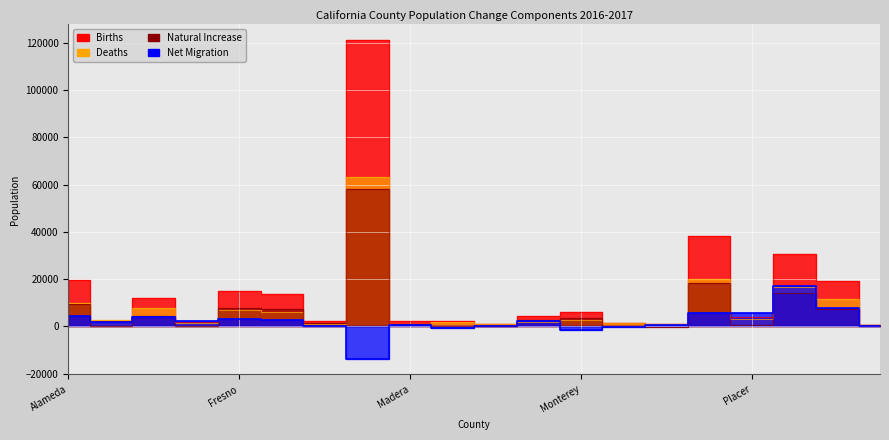

Reading right to left, transcribe all the data shown in this chart.

Births: 760	19208	30499	3781	38264	795	1298	6017	4307	1035	2226	2189	121107	2309	13547	14798	1639	12166	2462	19501
Deaths: 366	11677	16451	3301	19862	1056	1297	2580	1843	828	1954	1117	63057	833	6108	7057	1573	7869	2477	10052
Natural Increase: 394	7531	14048	480	18402	-261	1	3437	2464	207	272	1072	58050	1476	7439	7741	66	4297	-15	9449
Net Migration: 329	7651	17023	5782	5721	433	-489	-1565	2218	97	-719	513	-13668	179	2544	3000	2233	3898	1651	4318